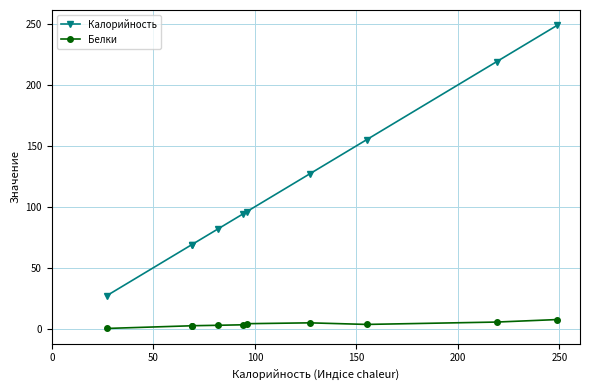

What is the sum of all Калорийность values?

1187.0